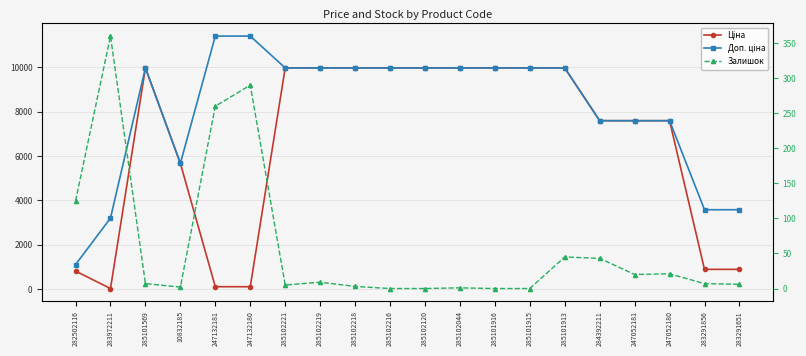

What is the sum of the Залишок values at 283291651 and 283972211?

366.0